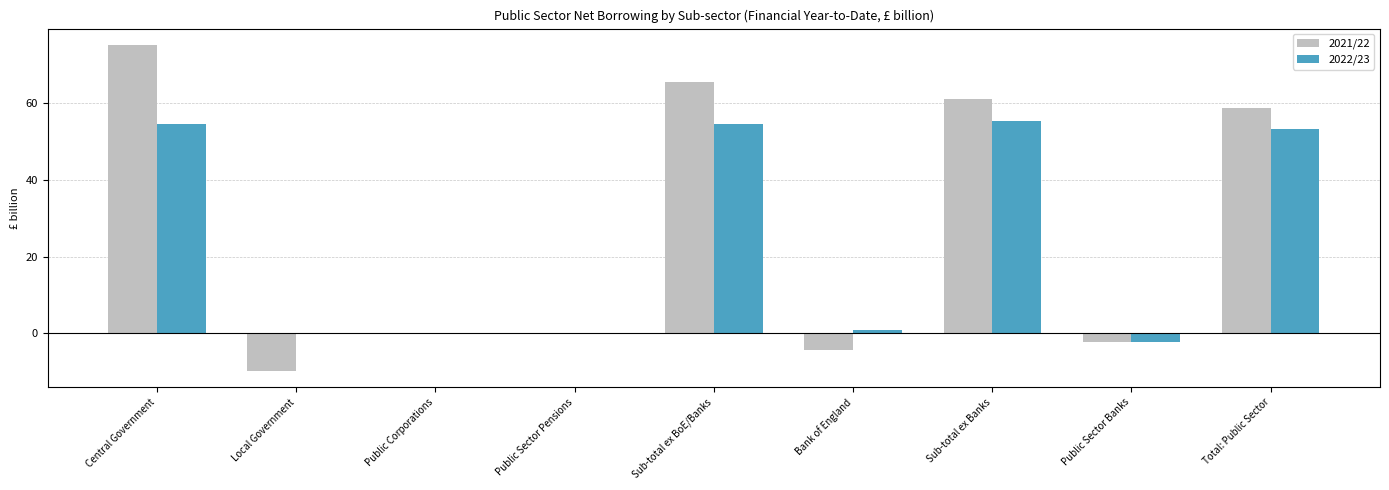

Are the bars horizontal?

No